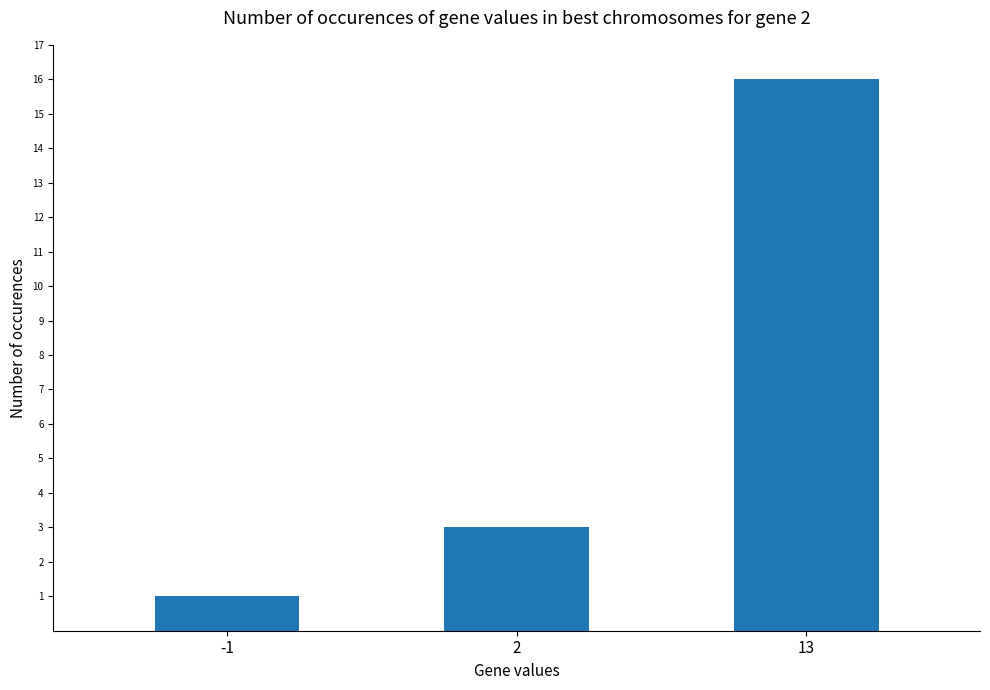

Count the number of categories in the chart.

3